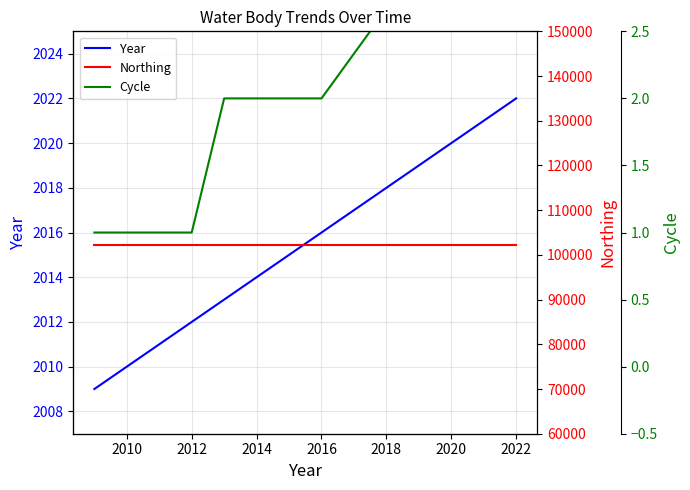

What is the minimum value for Year?

2009